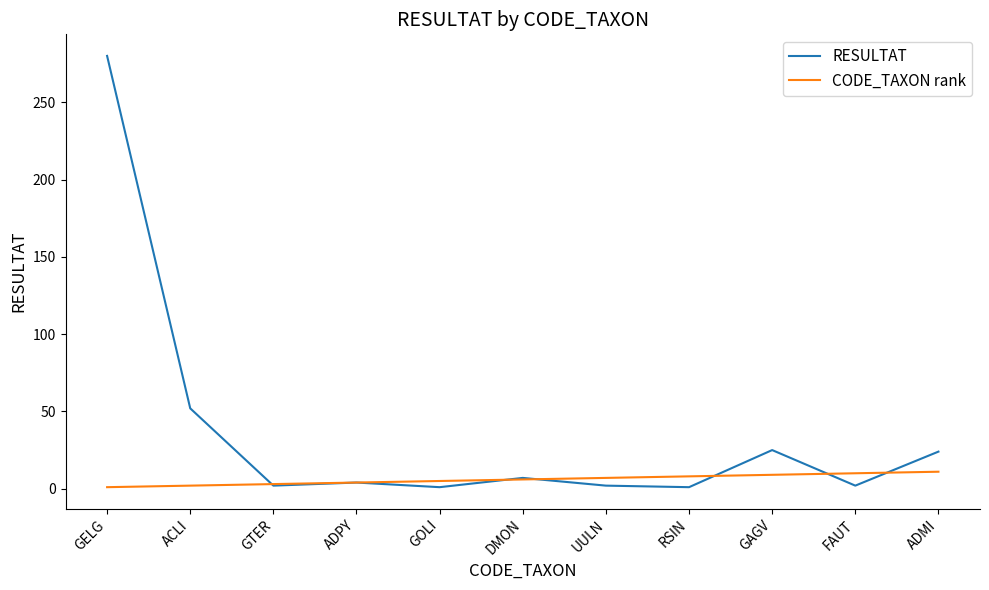

Which series has the largest range (max minus min)?

RESULTAT